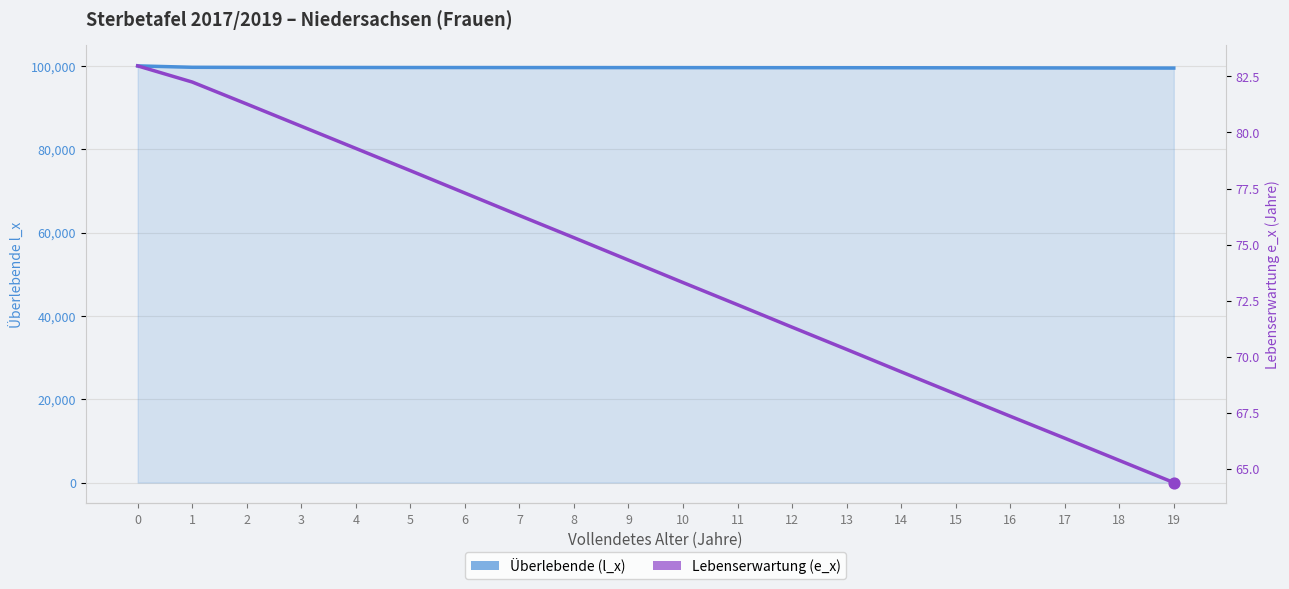

At how many categories does at least one series exceed 85472?

20